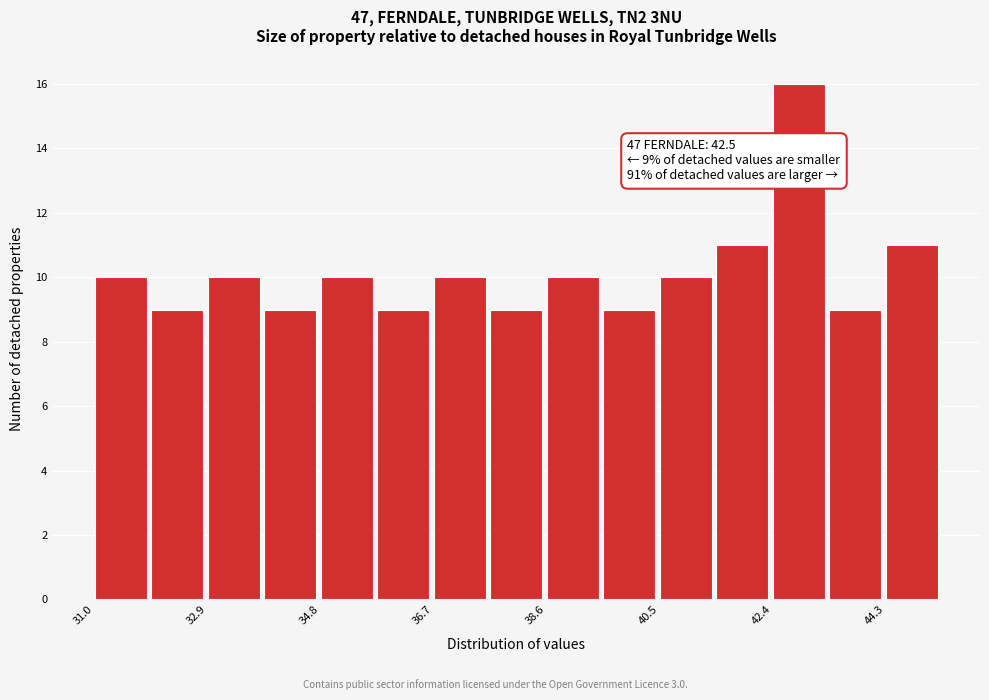

Which range on the x-axis has the tallest bar?

42.4 to 43.4